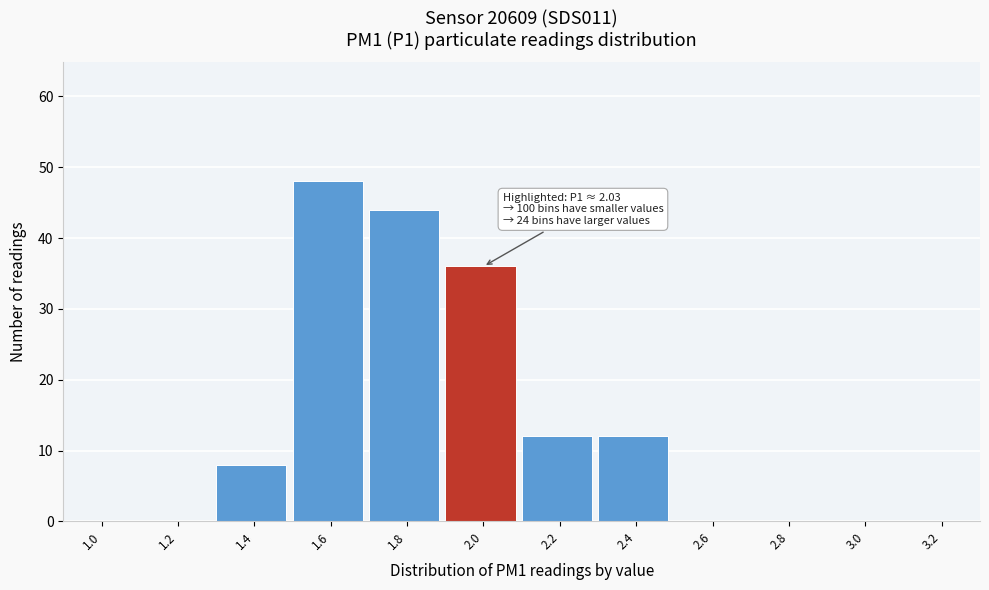

Reading right to left, transcribe all the data shown in this chart.

3.2=0	3.0=0	2.8=0	2.6=0	2.4=12	2.2=12	2.0=36	1.8=44	1.6=48	1.4=8	1.2=0	1.0=0